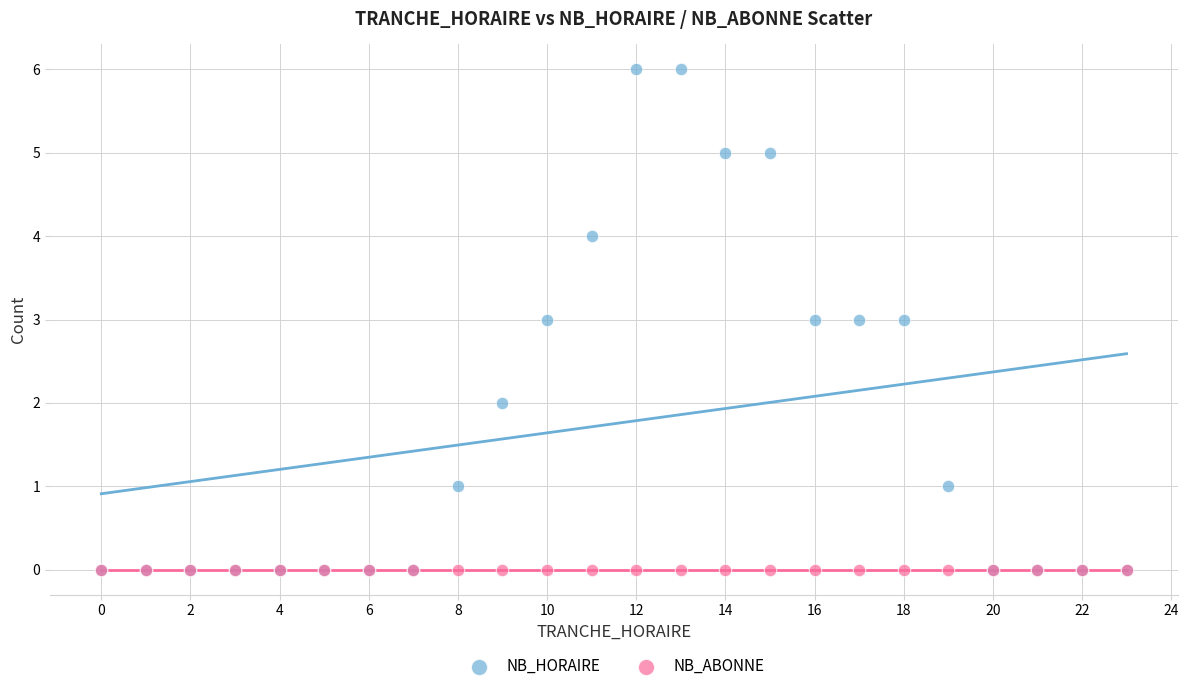

What are all the series names shown in the legend?

NB_HORAIRE, NB_ABONNE